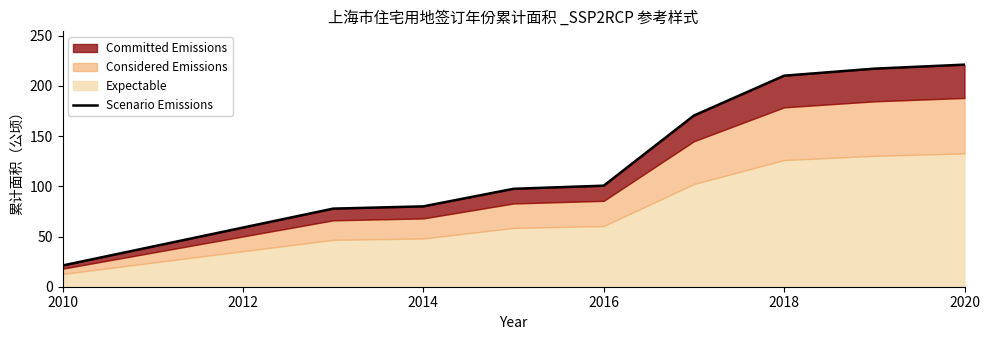

What is the difference between the maximum and minimum values?

200.0